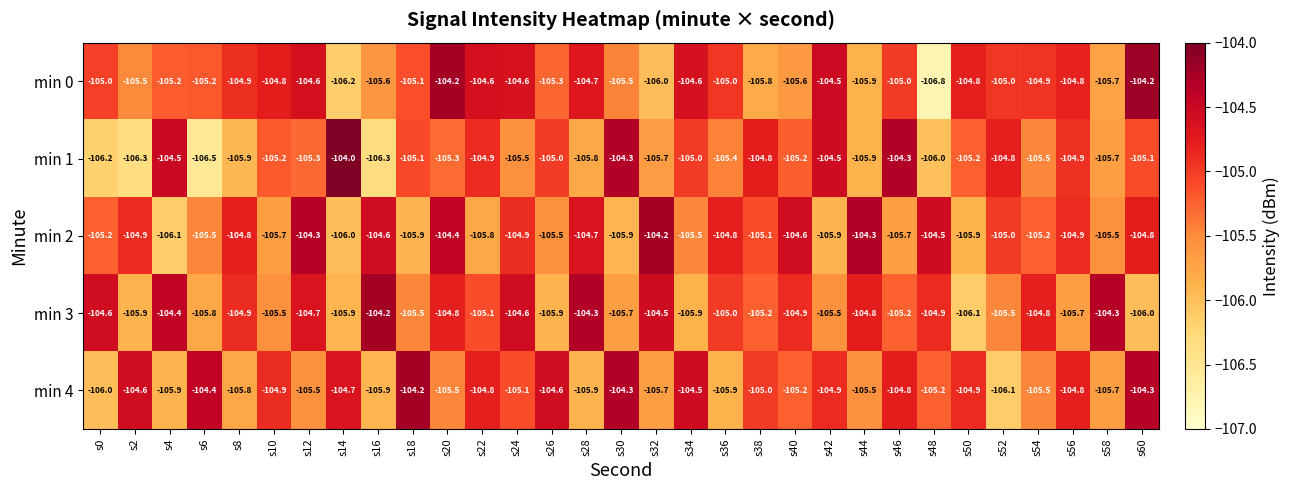

What is the maximum value for min 2?

-104.2